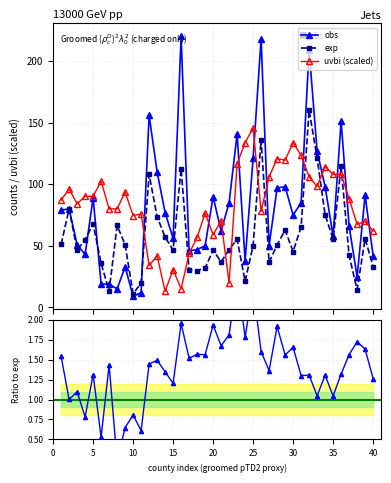

List the series in order of their peak value, lowest first.

uvbi, exp, obs